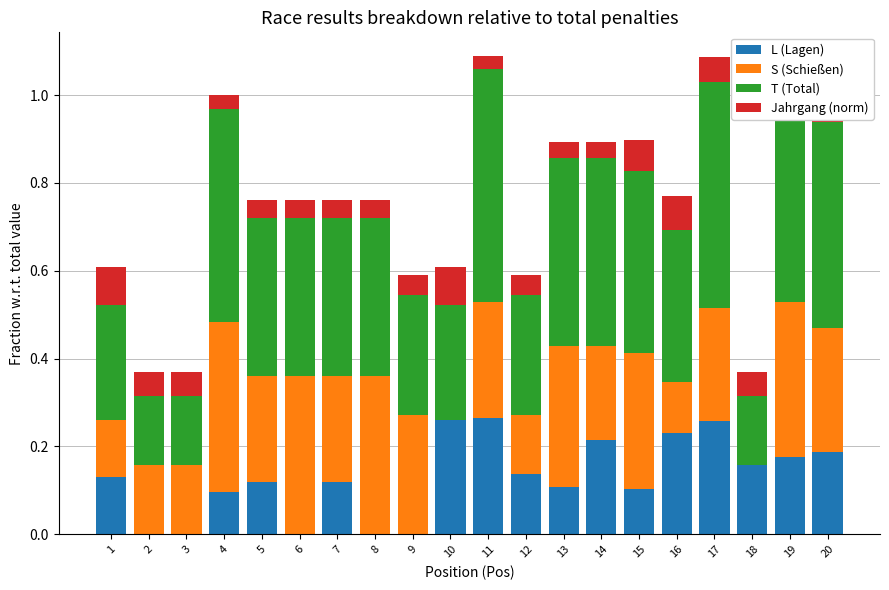

Reading right to left, list all the values displayed in this chart.

L (Lagen): 20=0.2	19=0.2	18=0.2	17=0.3	16=0.2	15=0.1	14=0.2	13=0.1	12=0.1	11=0.3	10=0.3	9=0.0	8=0.0	7=0.1	6=0.0	5=0.1	4=0.1	3=0.0	2=0.0	1=0.1
S (Schießen): 20=0.3	19=0.4	18=0.0	17=0.3	16=0.1	15=0.3	14=0.2	13=0.3	12=0.1	11=0.3	10=0.0	9=0.3	8=0.4	7=0.2	6=0.4	5=0.2	4=0.4	3=0.2	2=0.2	1=0.1
T (Total): 20=0.5	19=0.5	18=0.2	17=0.5	16=0.3	15=0.4	14=0.4	13=0.4	12=0.3	11=0.5	10=0.3	9=0.3	8=0.4	7=0.4	6=0.4	5=0.4	4=0.5	3=0.2	2=0.2	1=0.3
Jahrgang (norm): 20=0.1	19=0.0	18=0.1	17=0.1	16=0.1	15=0.1	14=0.0	13=0.0	12=0.0	11=0.0	10=0.1	9=0.0	8=0.0	7=0.0	6=0.0	5=0.0	4=0.0	3=0.1	2=0.1	1=0.1